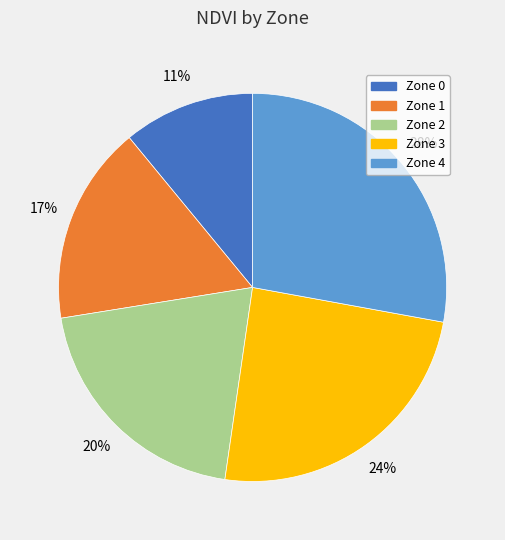

Which slice is the smallest?

Zone 0